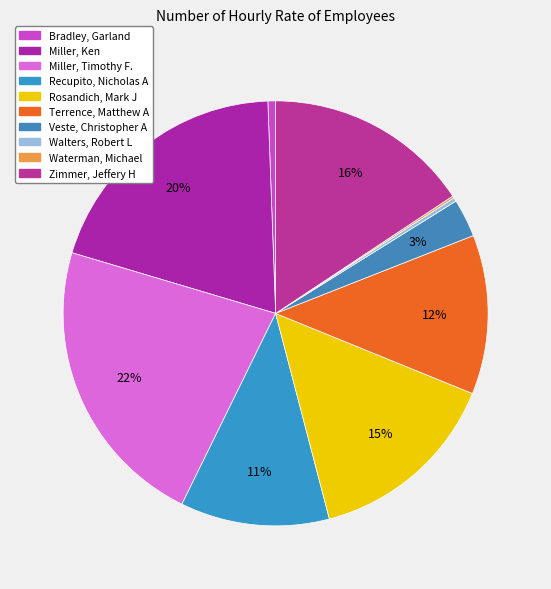

What portion of the pie excludes Miller, Ken?

80.2%